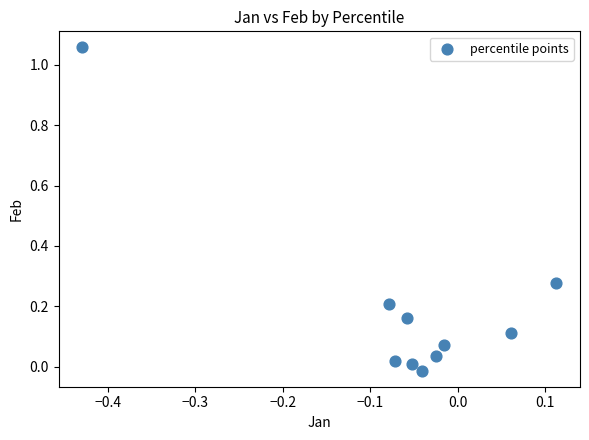

What is the range of X values (max minus min)?

0.5